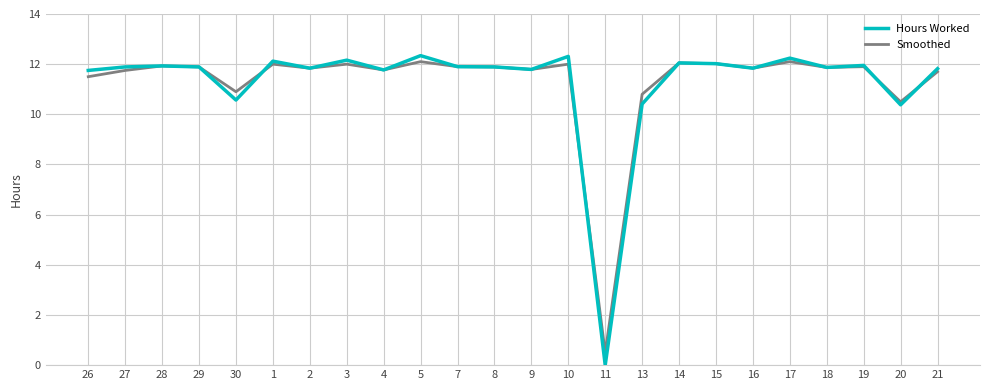

What is the greatest value displayed?

12.3